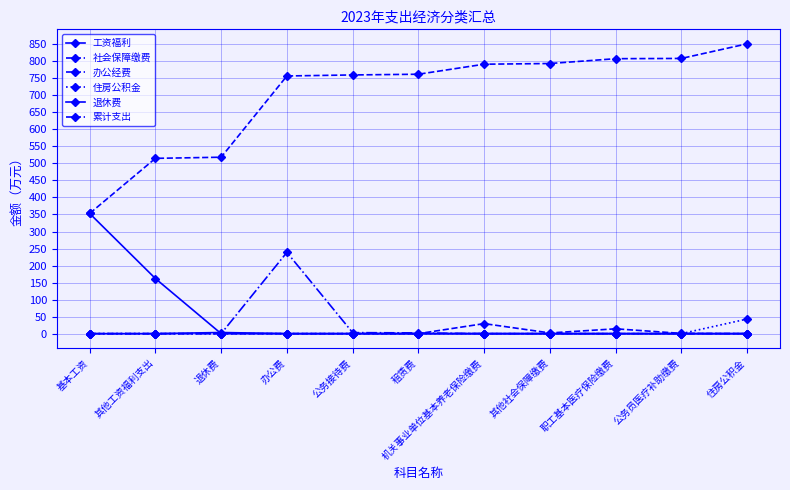

Is this an area chart (filled region under the line)?

No